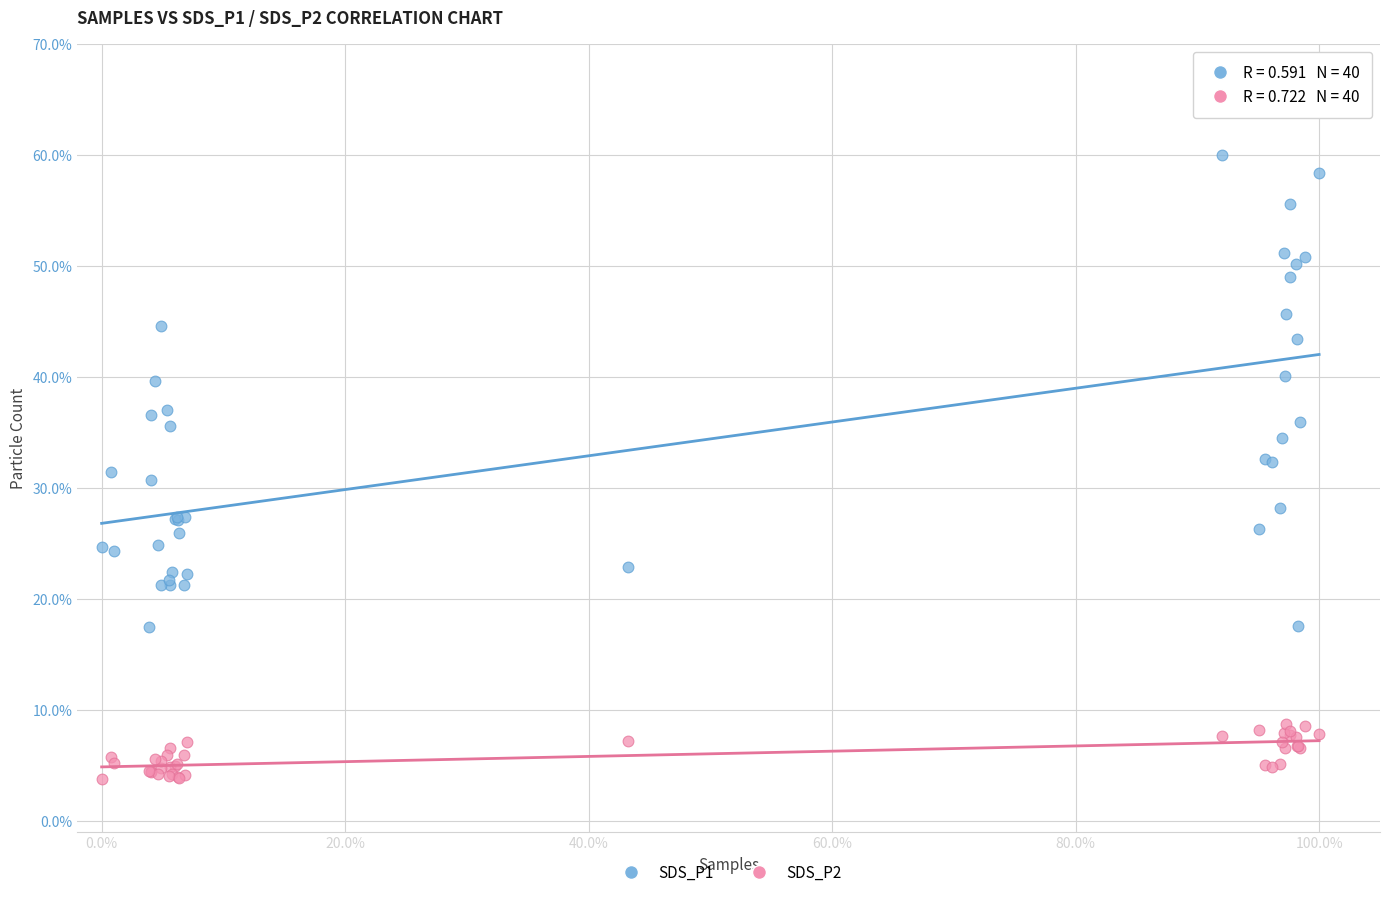

Which series reaches the maximum Y coordinate?

SDS_P1